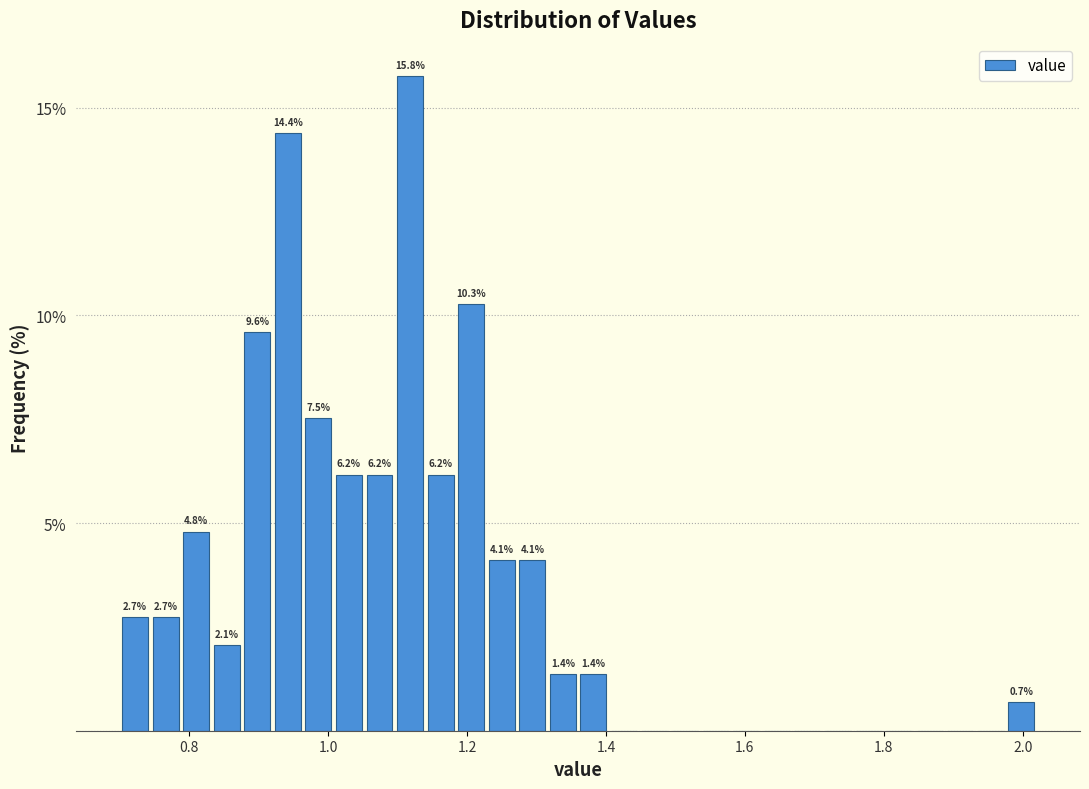

Around what value on the x-axis is the tallest bar? Give the approximate position of its centre, as read against the axis.

1.12